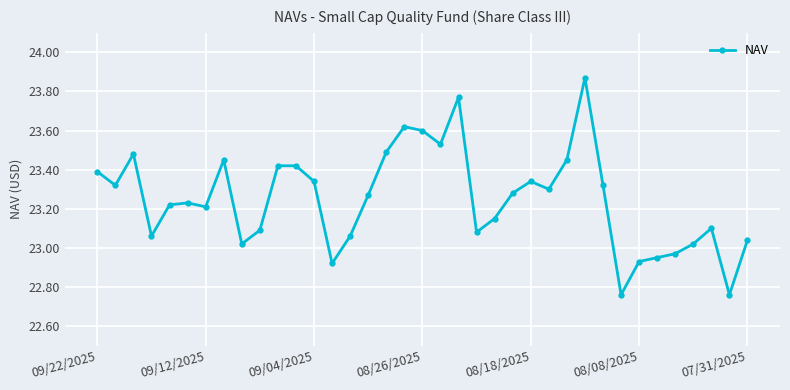

True or false: there are more than 0 points higher than both neighbors.

True